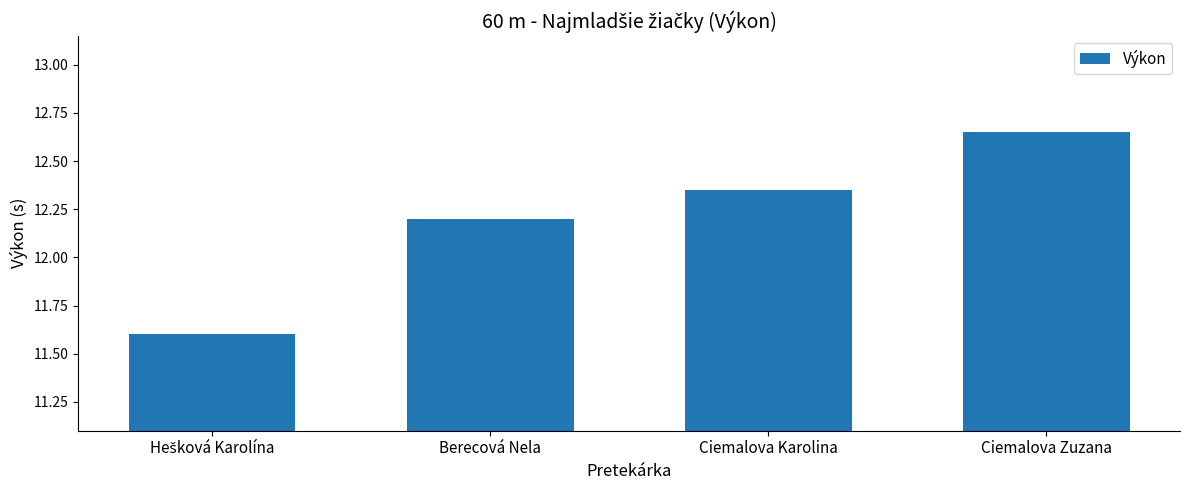

What is the sum of the values at Ciemalova Zuzana and Ciemalova Karolina?

25.0